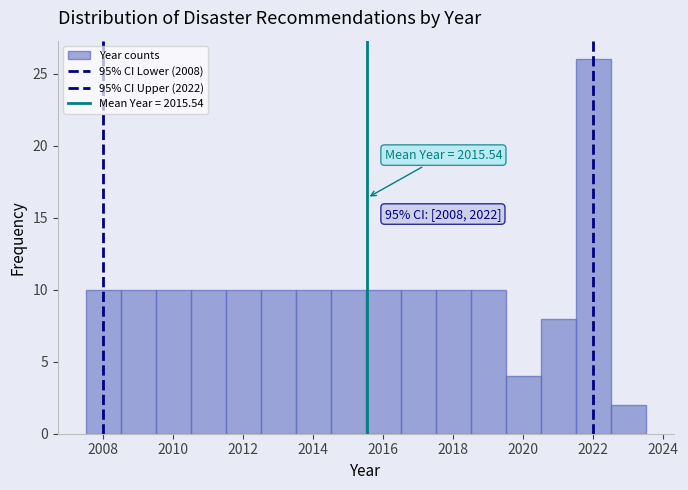

Which range on the x-axis has the tallest bar?

2021.5 to 2022.5